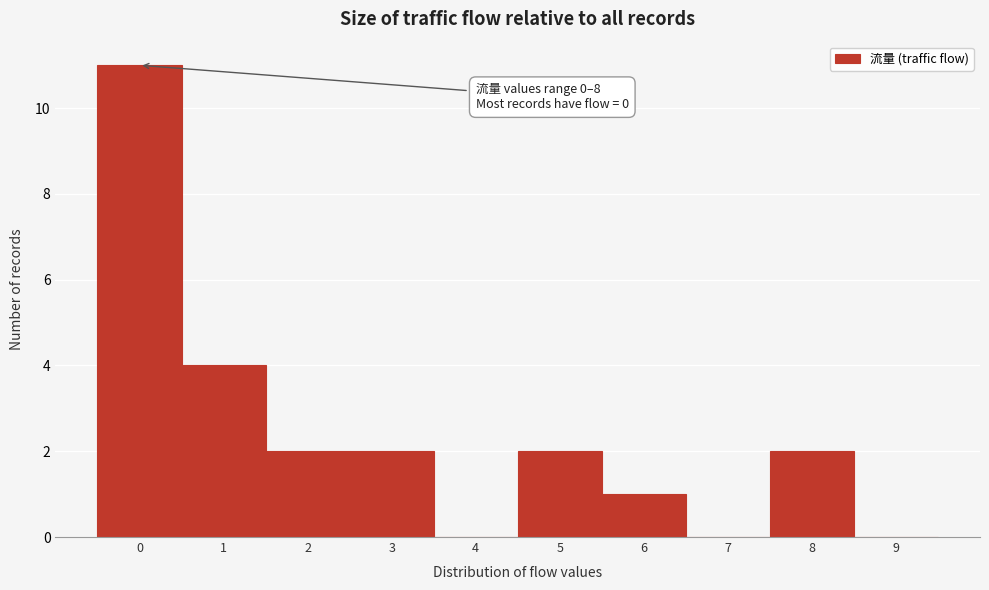

Which range on the x-axis has the tallest bar?

-0.5 to 0.5